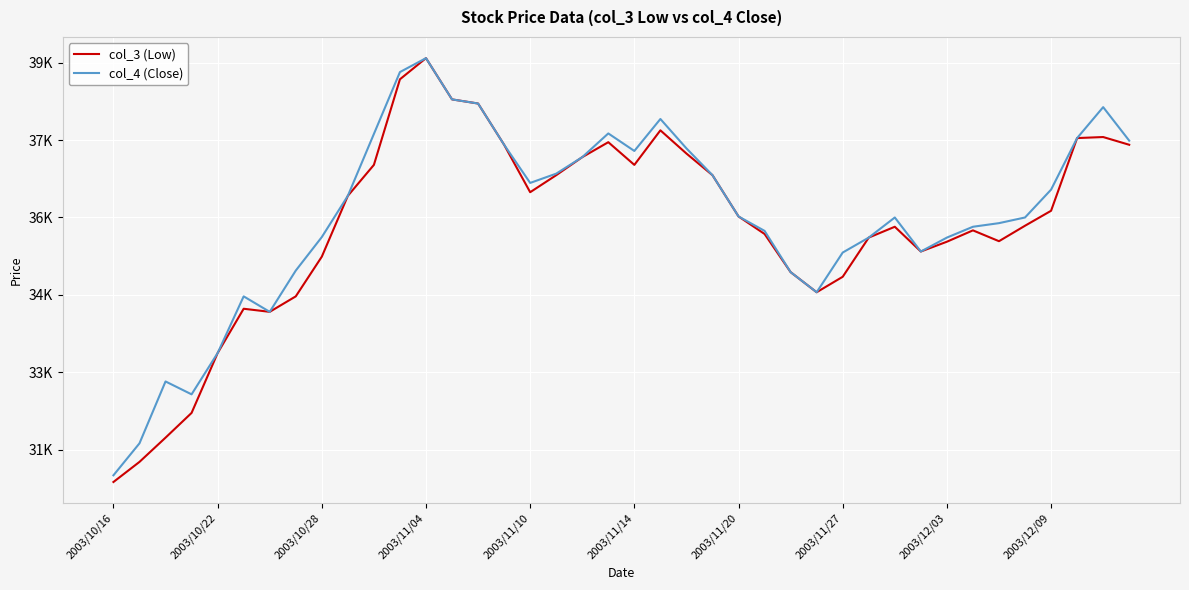

What are all the series names shown in the legend?

col_3 (Low), col_4 (Close)